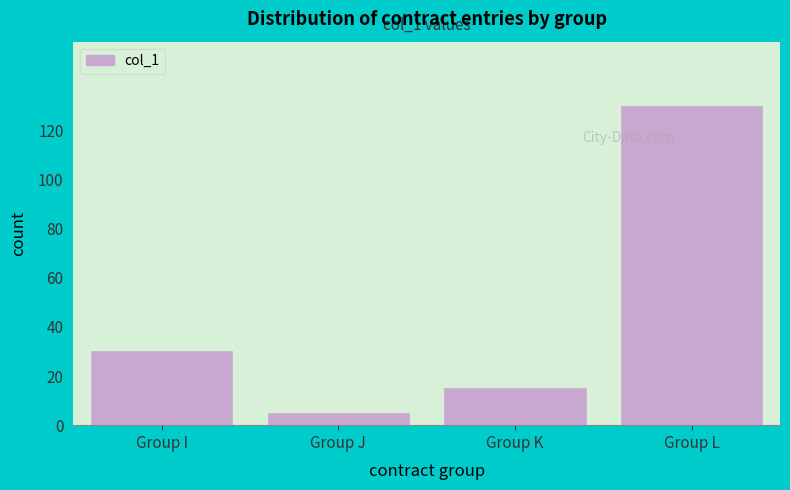

Reading right to left, extract all data points from this chart.

130	15	5	30